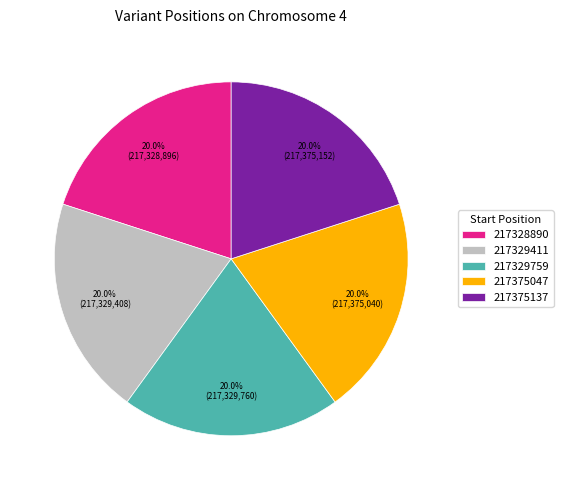

How many slices are in this pie chart?

5